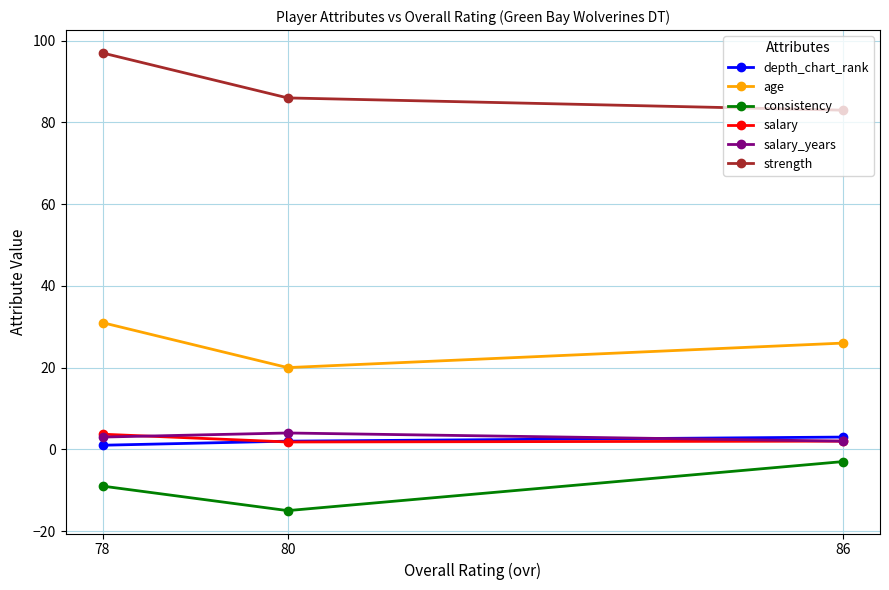

How many data points in salary are less than 2?

1